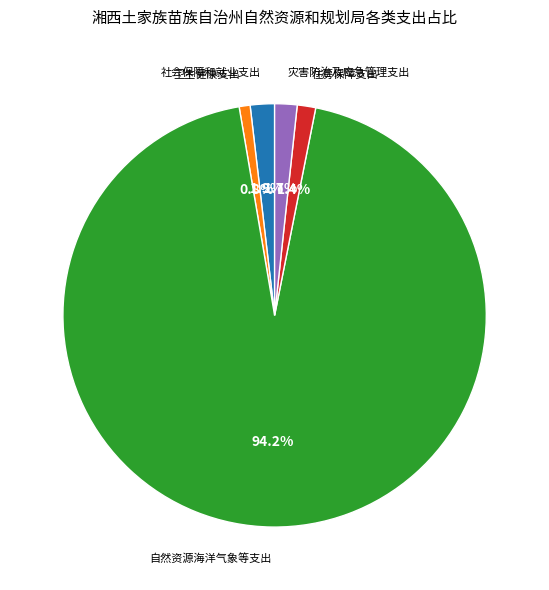

Is there a majority slice in this chart?

Yes